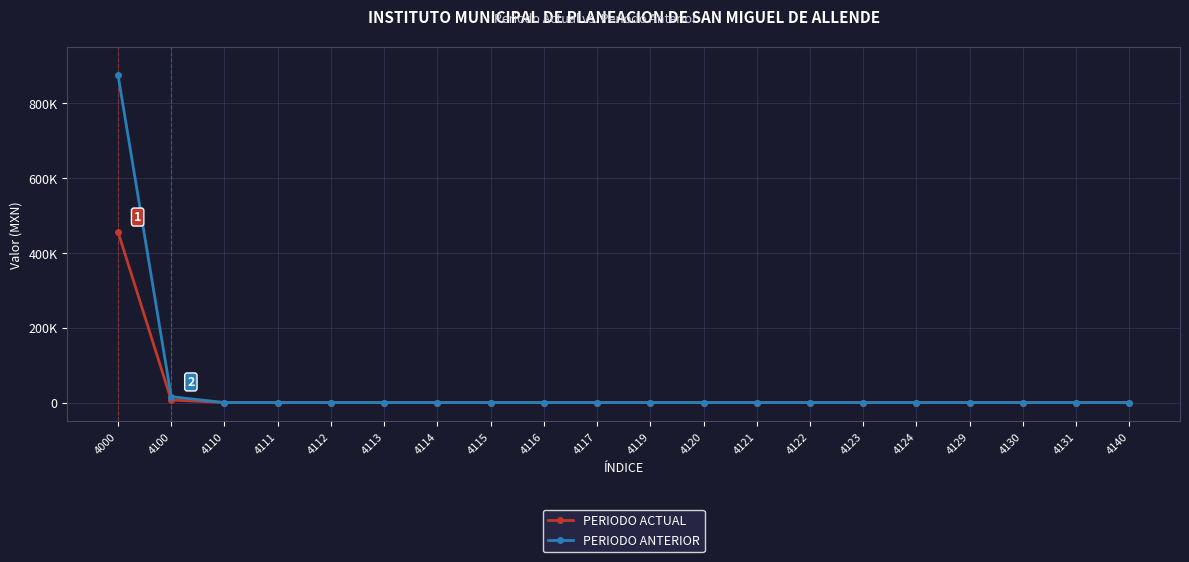

Which series has the largest range (max minus min)?

PERIODO ANTERIOR